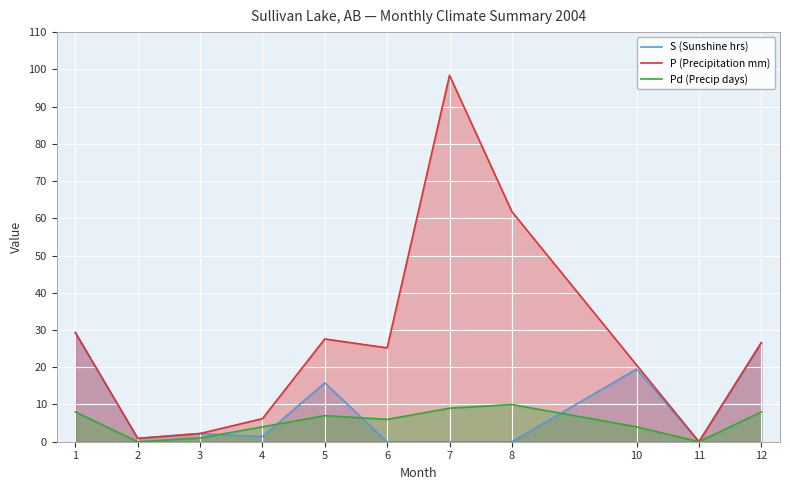

At which label does Pd (Precip days) reach its minimum?

2